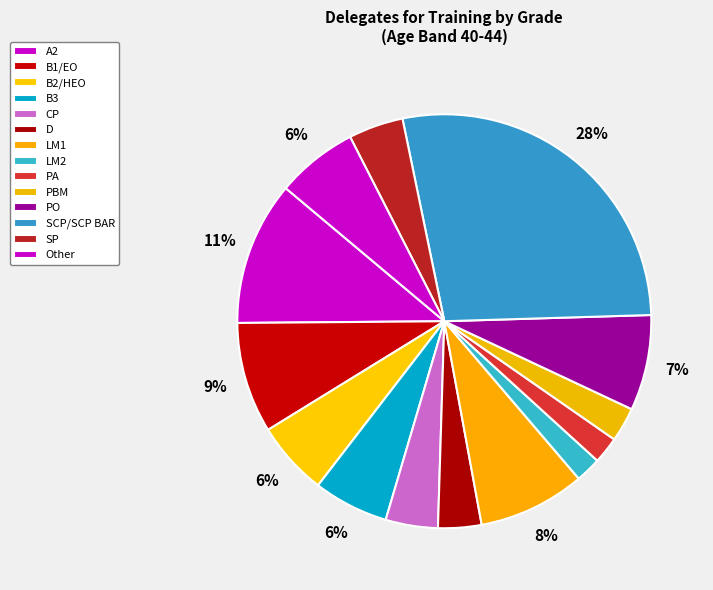

To the nearest percent, what percentage of the pie is B3?

6%